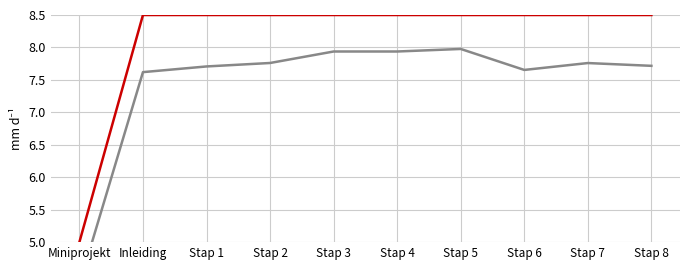

What is the label of the 5th point from the left?

Stap 3